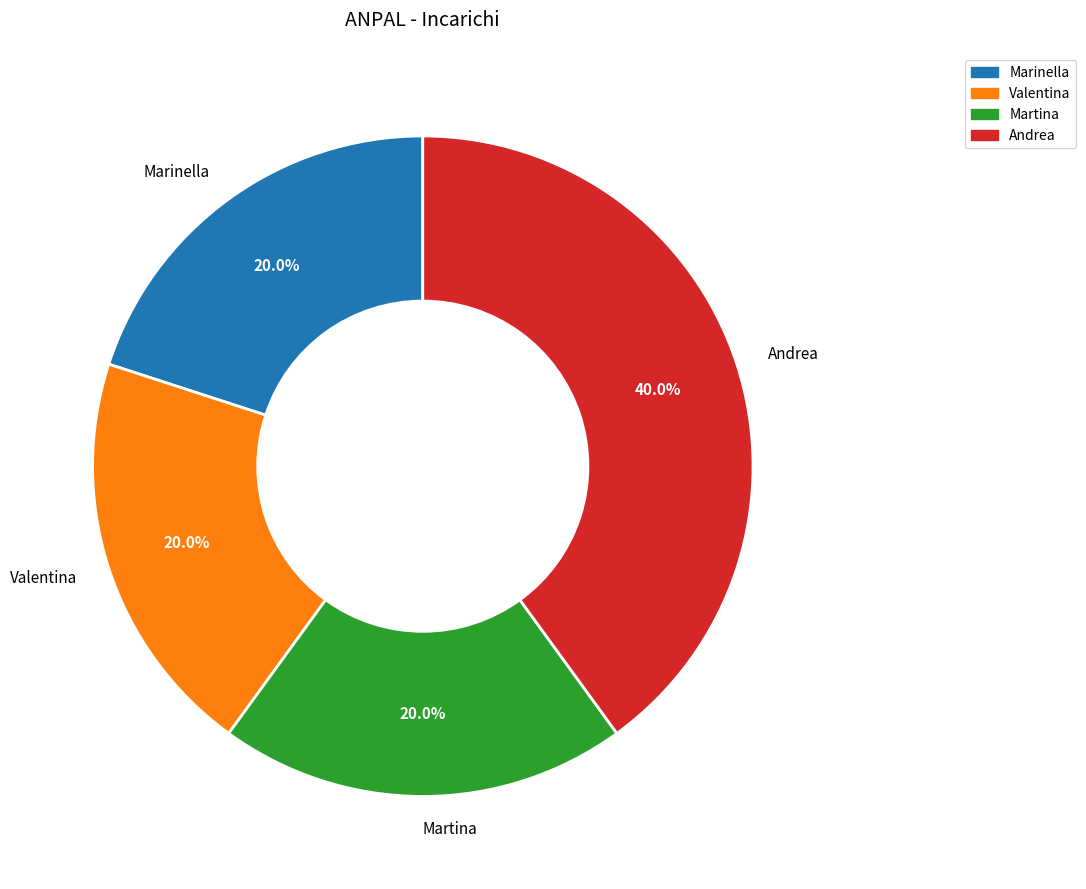

What is the ratio of the value at Valentina to the value at Andrea?

0.5